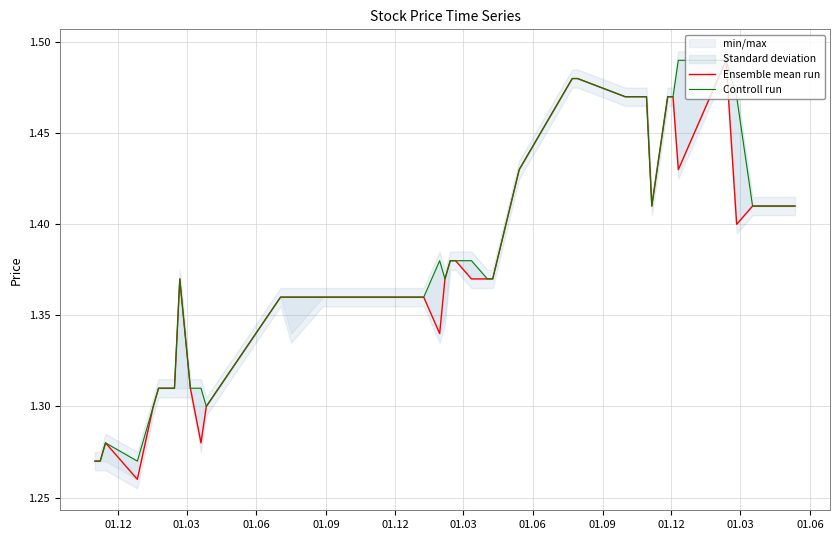

What are all the series names shown in the legend?

Ensemble mean run, Controll run